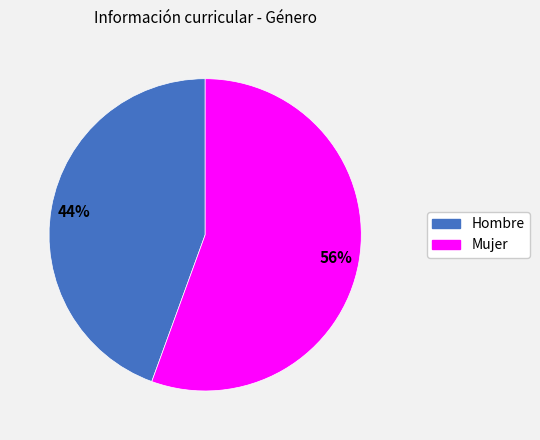

To the nearest percent, what is the combined percentage of Mujer and Hombre?

100%